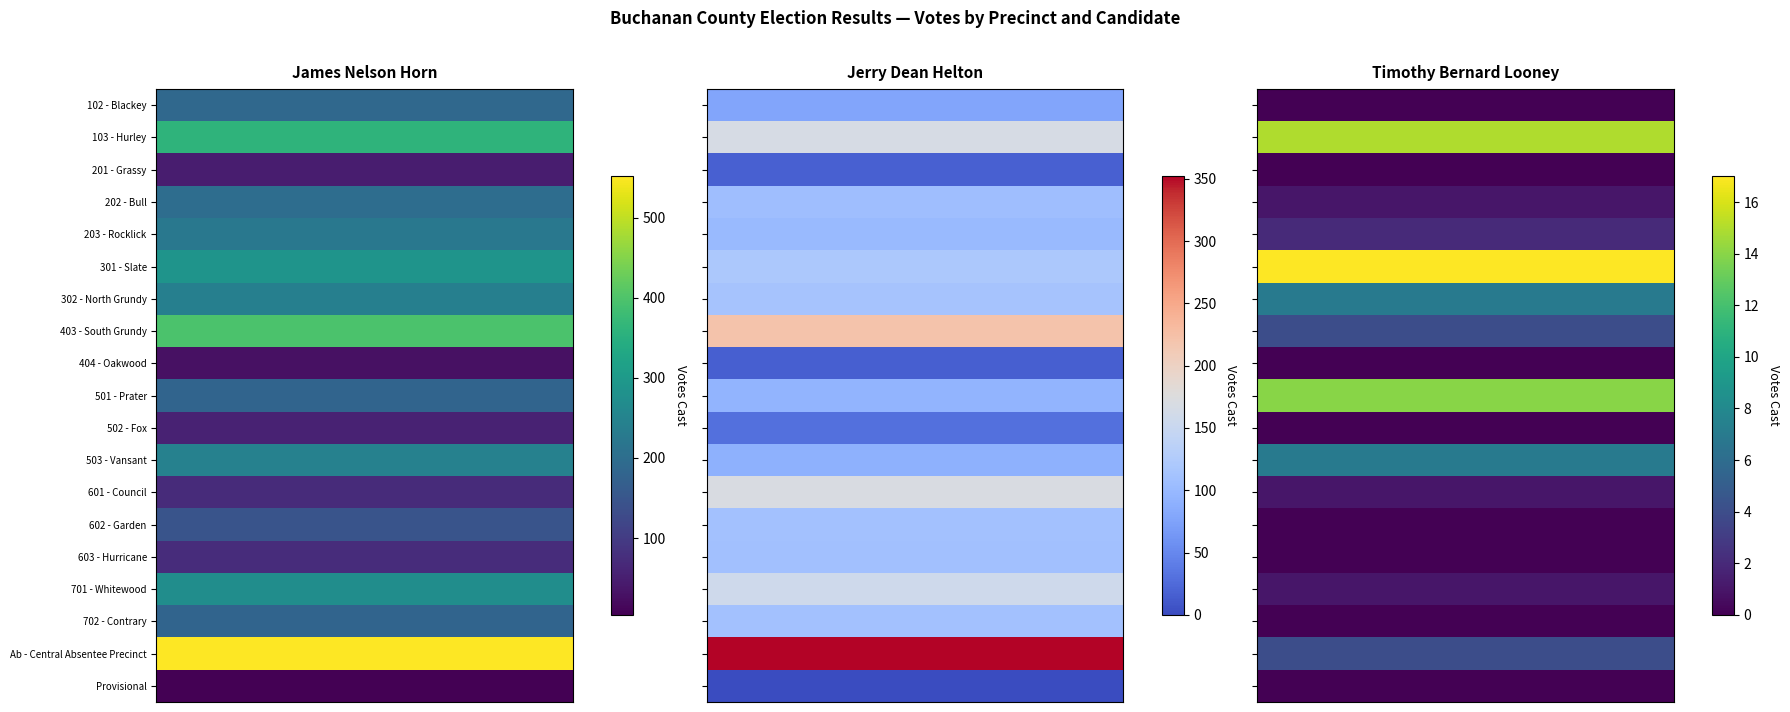

How many series are shown in this chart?

19